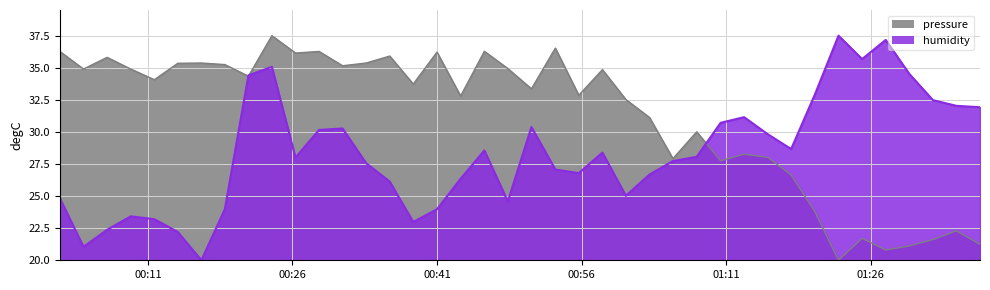

Rank the series by their average value, from lowest to highest.

humidity, pressure